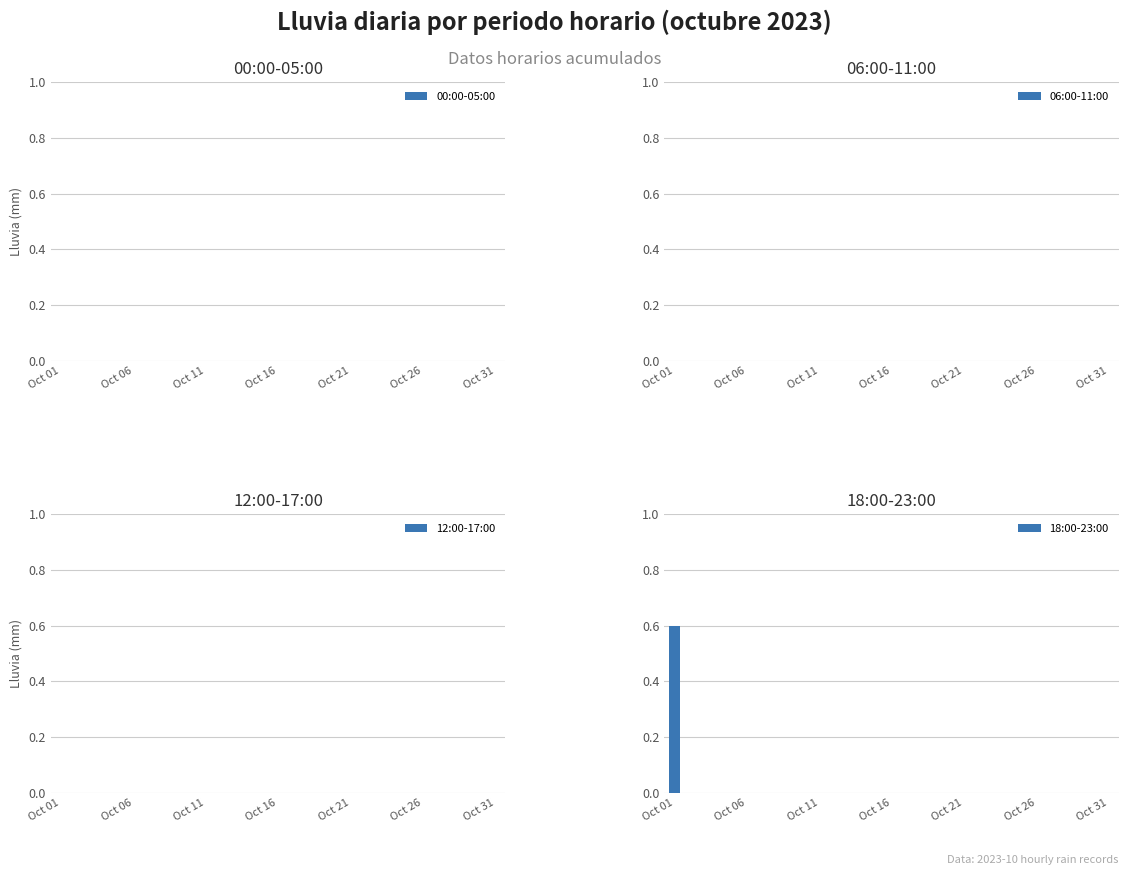

Are the bars horizontal?

No